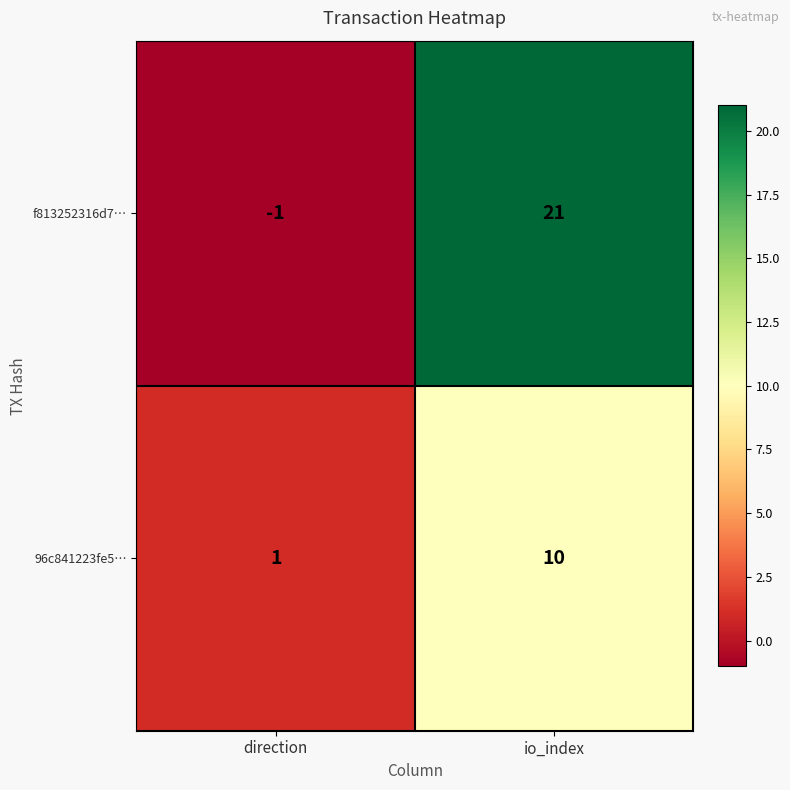

What is the approximate value of 96c841223fe5… at io_index?

10